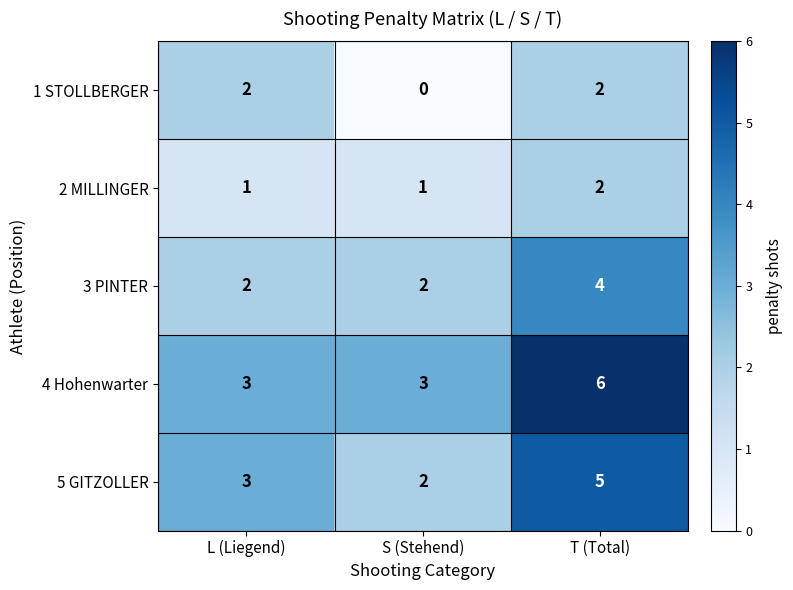

Which label corresponds to the smallest value in the chart?

S (Stehend)